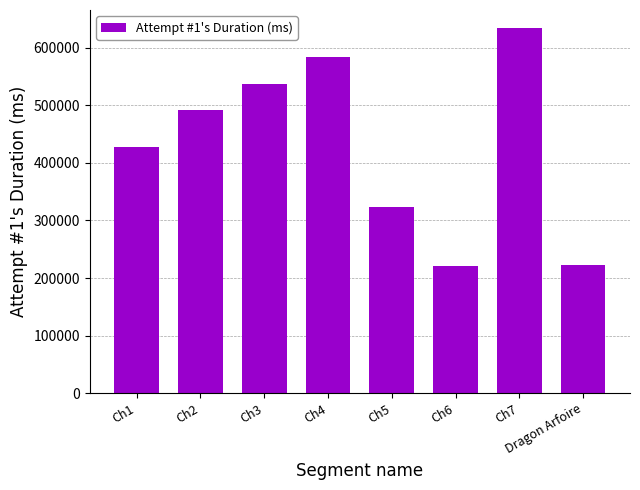

What is the change in value from Ch3 to Ch7?

+96747